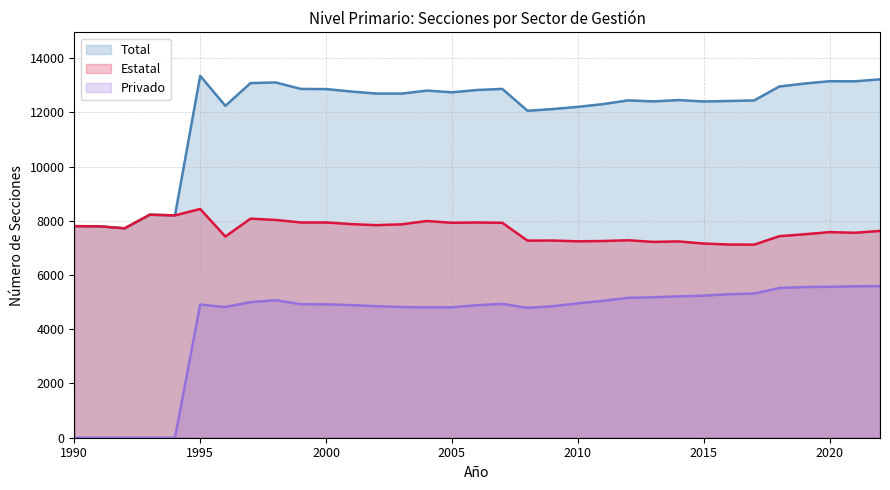

What is the sum of all Total values?

395375